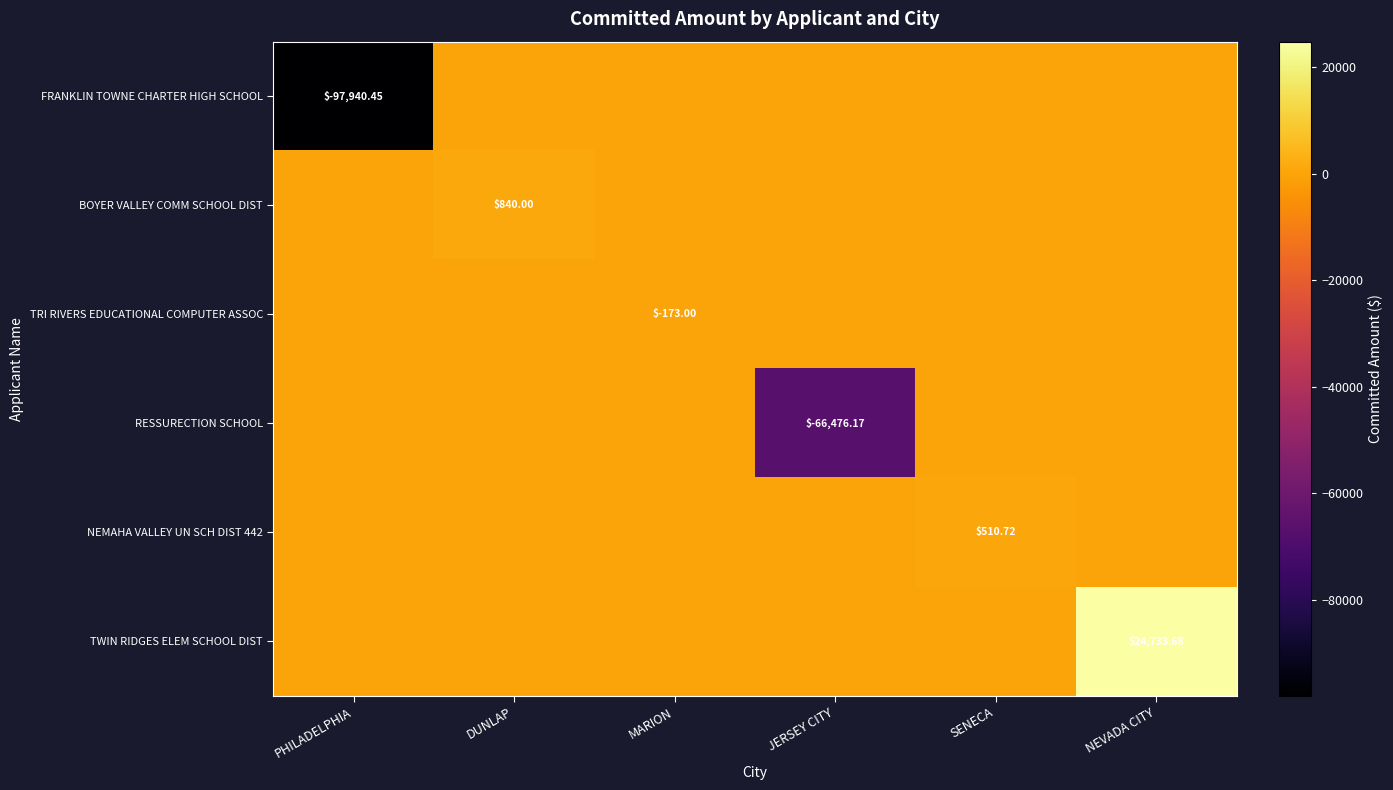

True or false: RESSURECTION SCHOOL has a value of -39006.6 at NEVADA CITY.

False